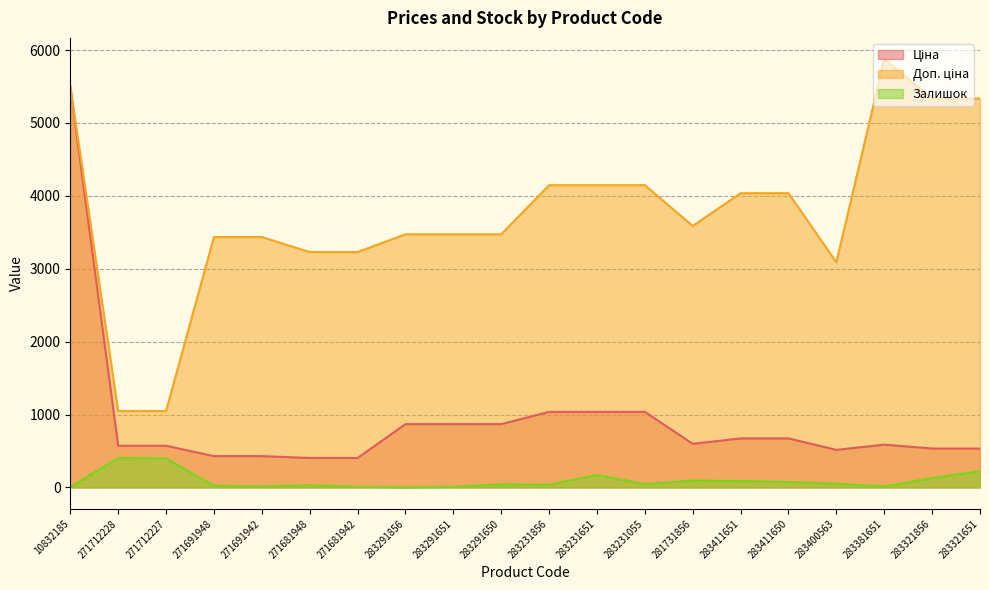

In Ціна, how many points are higher than both neighbors (excluding endpoints)?

1